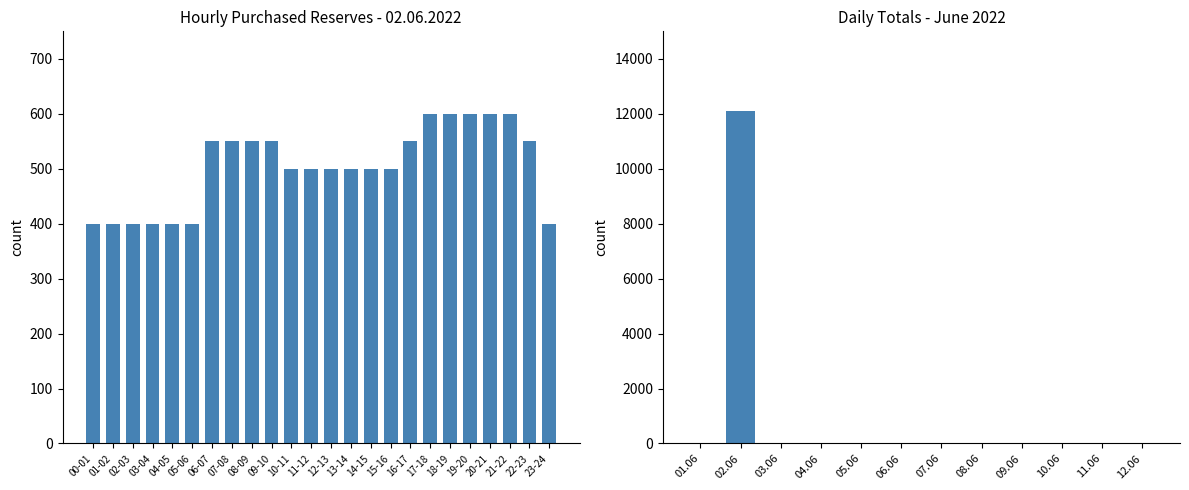

How many values are above zero?

1